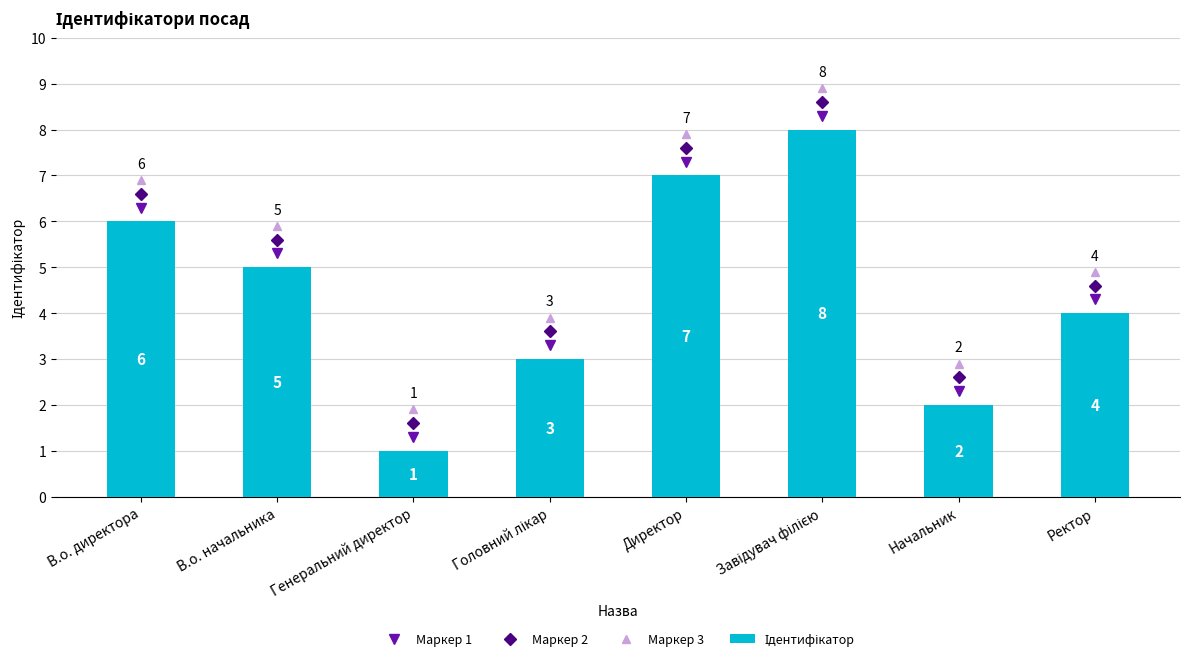

What is the minimum value shown in the chart?

1.0